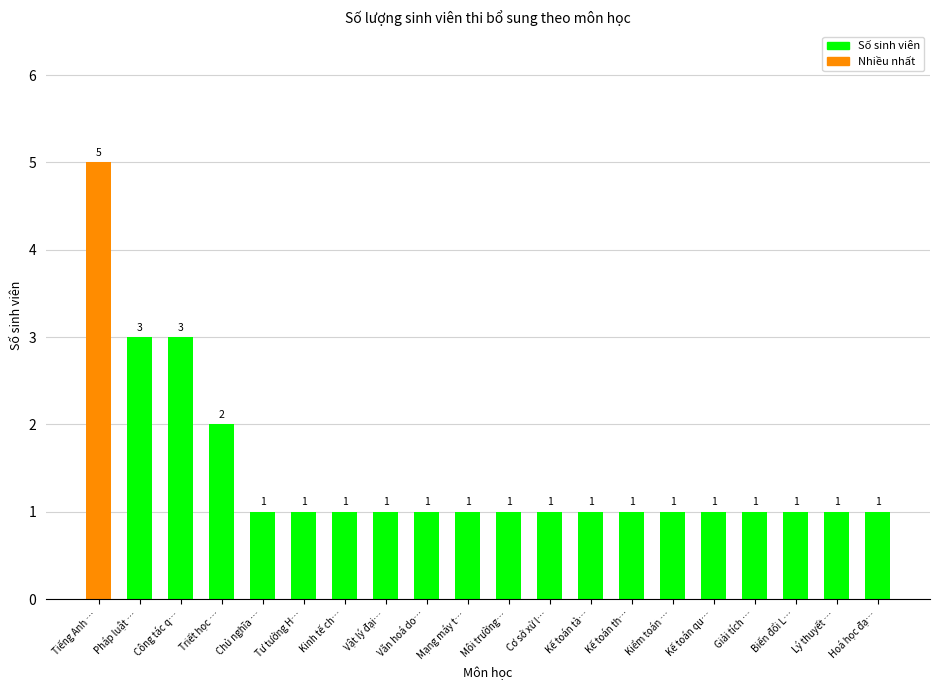

How many values exceed 1?

4